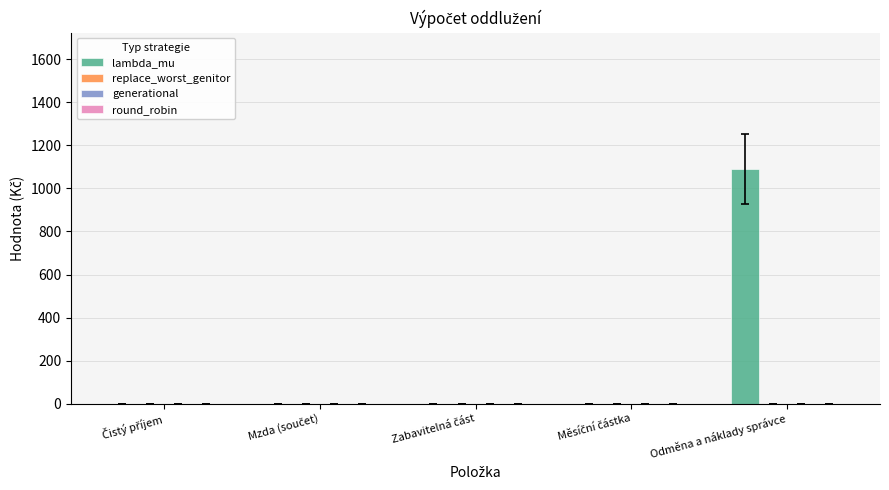

What is the maximum value shown in the chart?

1089